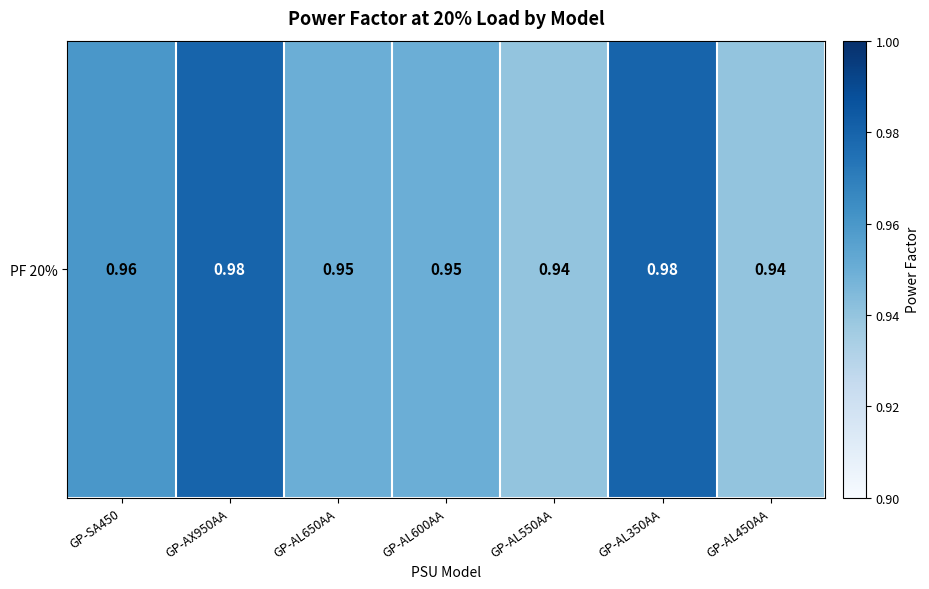

Reading right to left, extract all data points from this chart.

GP-AL450AA=0.9	GP-AL350AA=1.0	GP-AL550AA=0.9	GP-AL600AA=0.9	GP-AL650AA=0.9	GP-AX950AA=1.0	GP-SA450=1.0